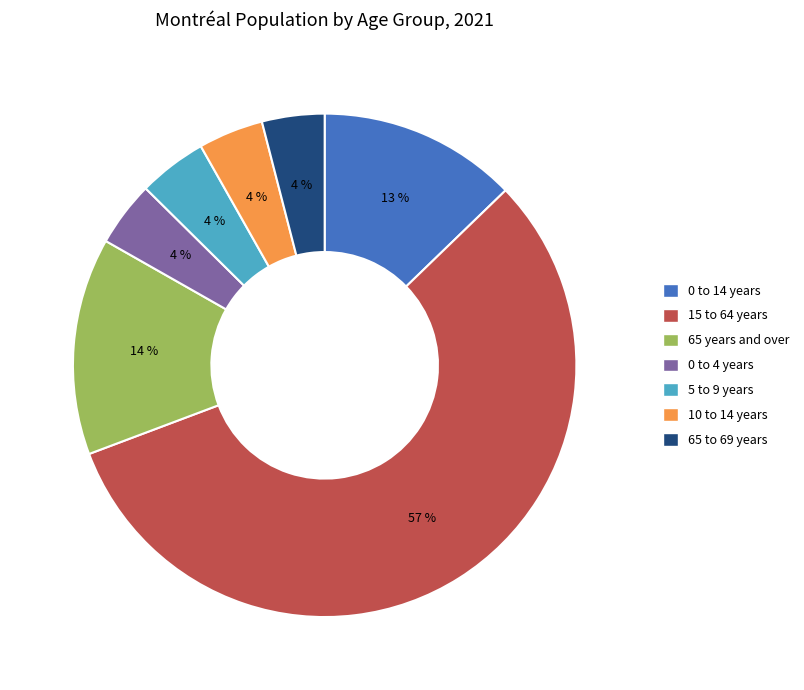

What is the largest slice in the pie chart?

15 to 64 years